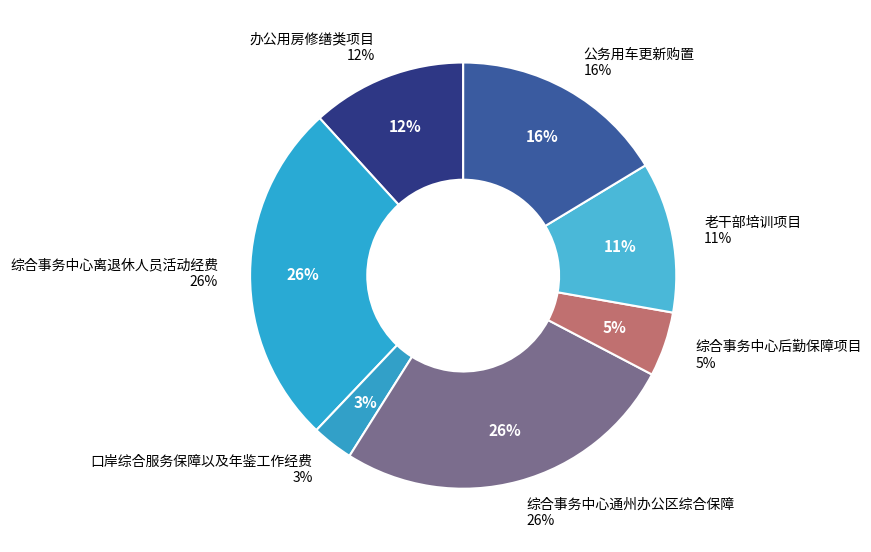

How many slices are in this pie chart?

7